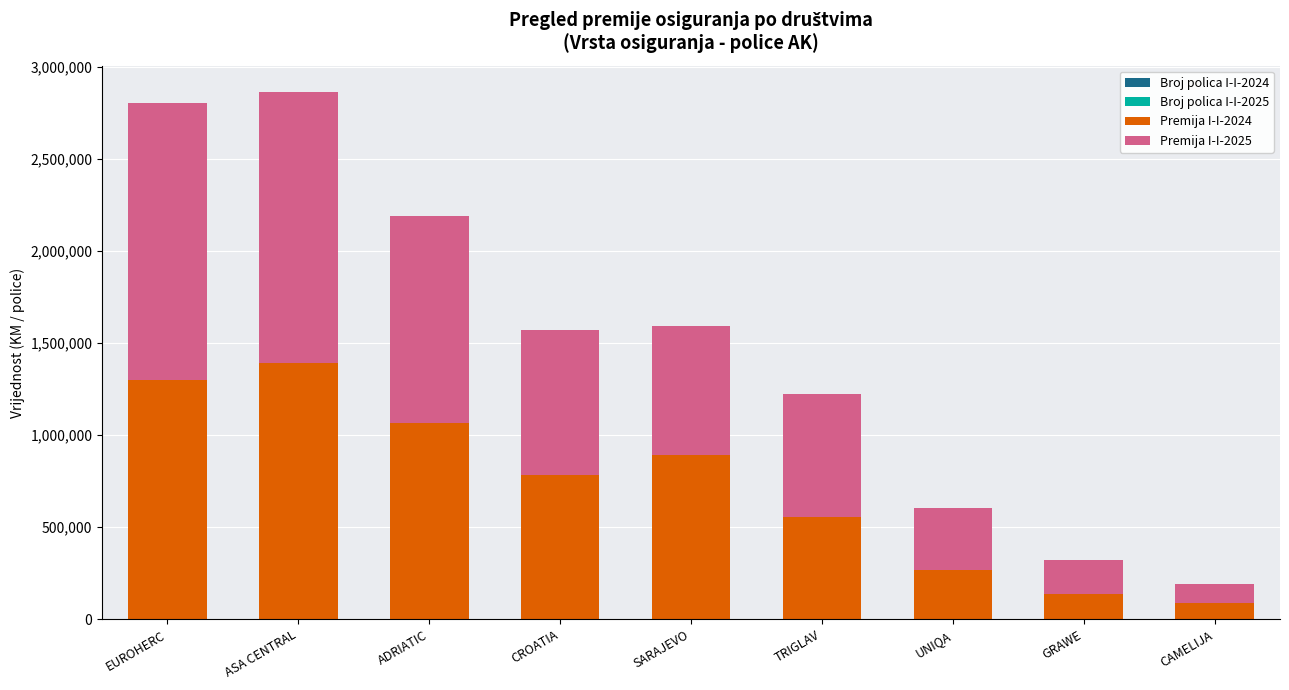

List the series in order of their peak value, highest first.

Premija I-I-2025, Premija I-I-2024, Broj polica I-I-2025, Broj polica I-I-2024